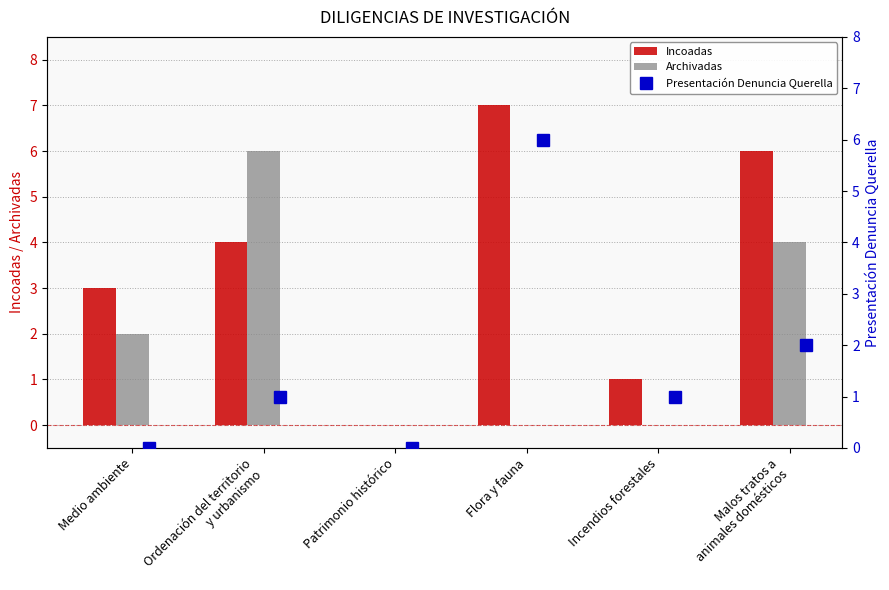

Reading left to right, extract all data points from this chart.

Incoadas: 3	4	0	7	1	6
Archivadas: 2	6	0	0	0	4
Presentación Denuncia Querella: 0	1	0	6	1	2